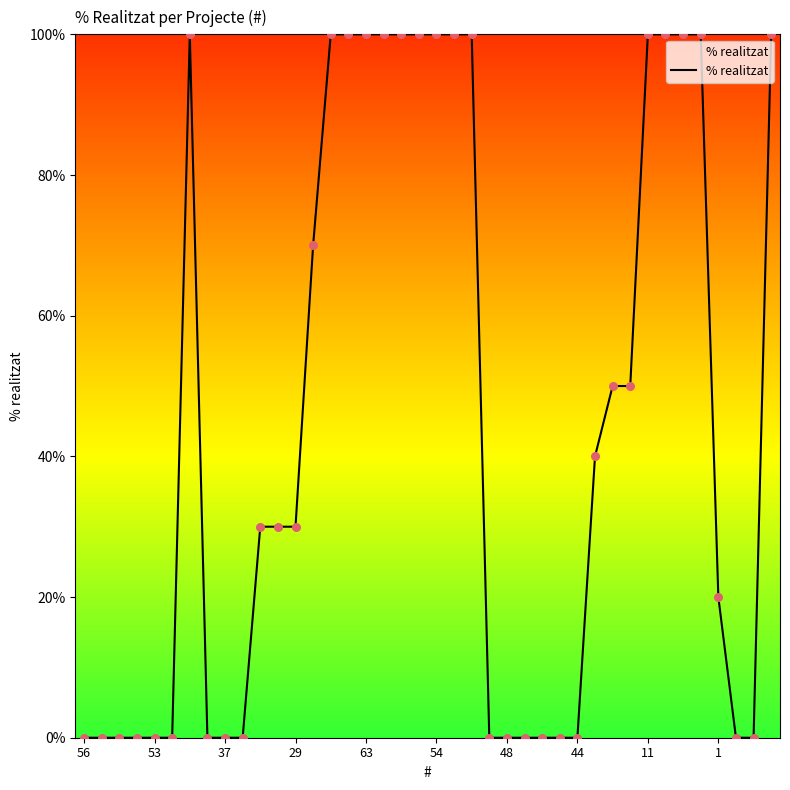

What is the difference between the maximum and minimum values?

100